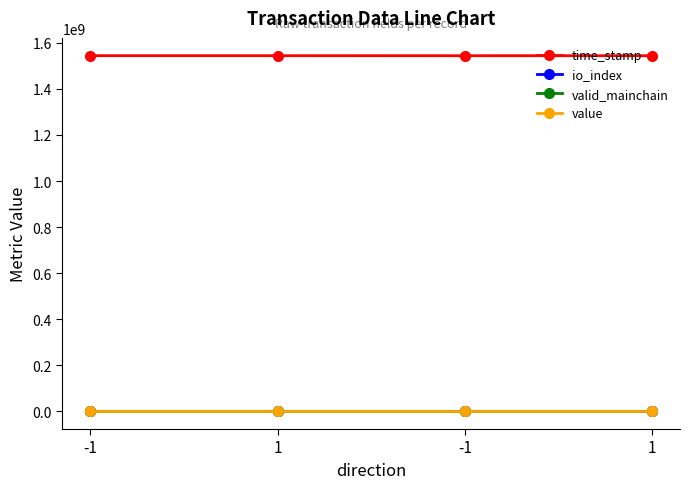

What is the sum of the value values at -1 and 1?

309.4